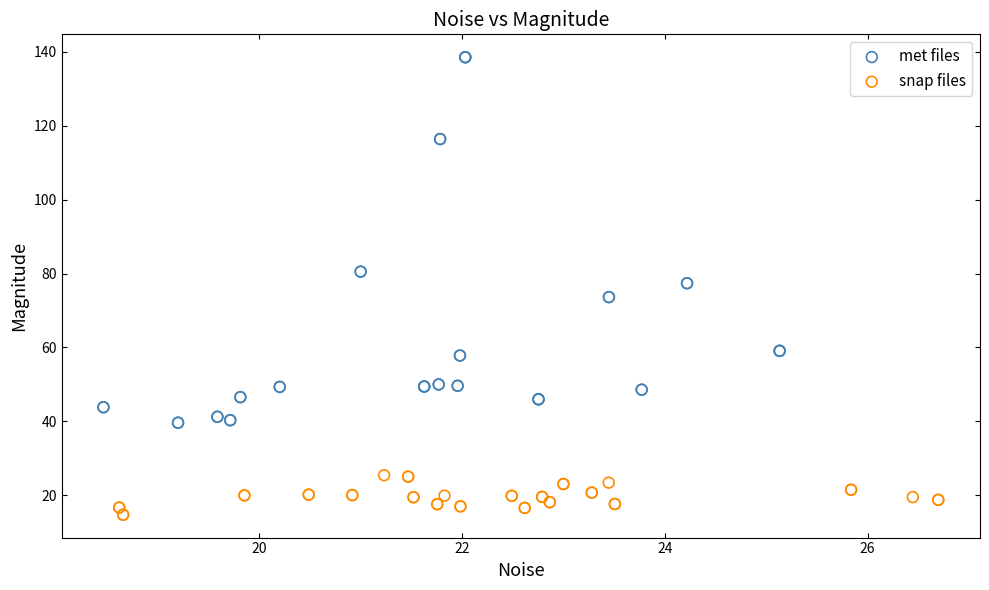

Which series has the widest spread of Y values?

met files